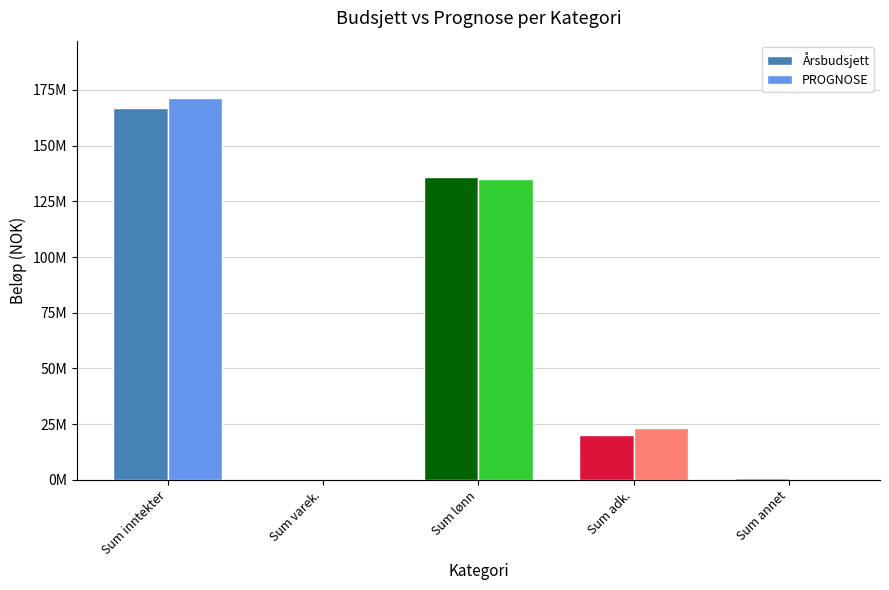

What are all the series names shown in the legend?

Årsbudsjett, PROGNOSE